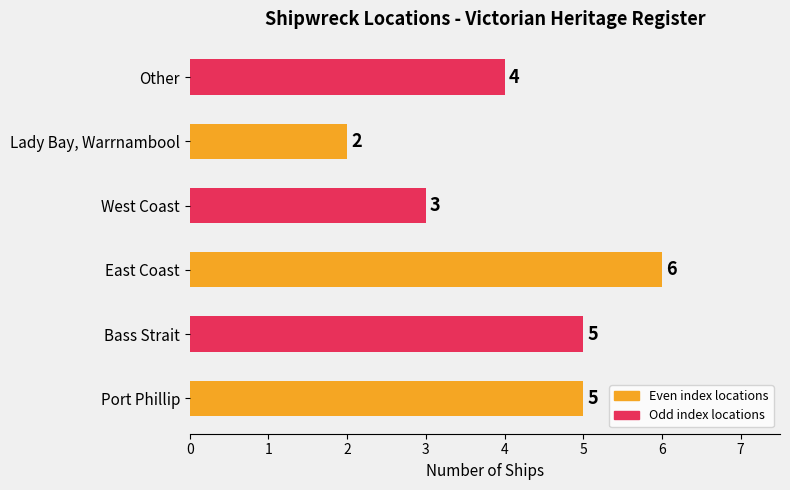

The chart shows a value of 10 at East Coast. True or false?

False